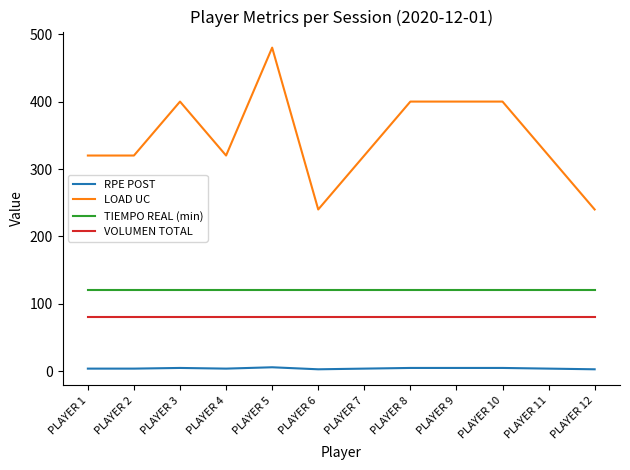

What is the spread (max minus min) of values at PLAYER 9?

395